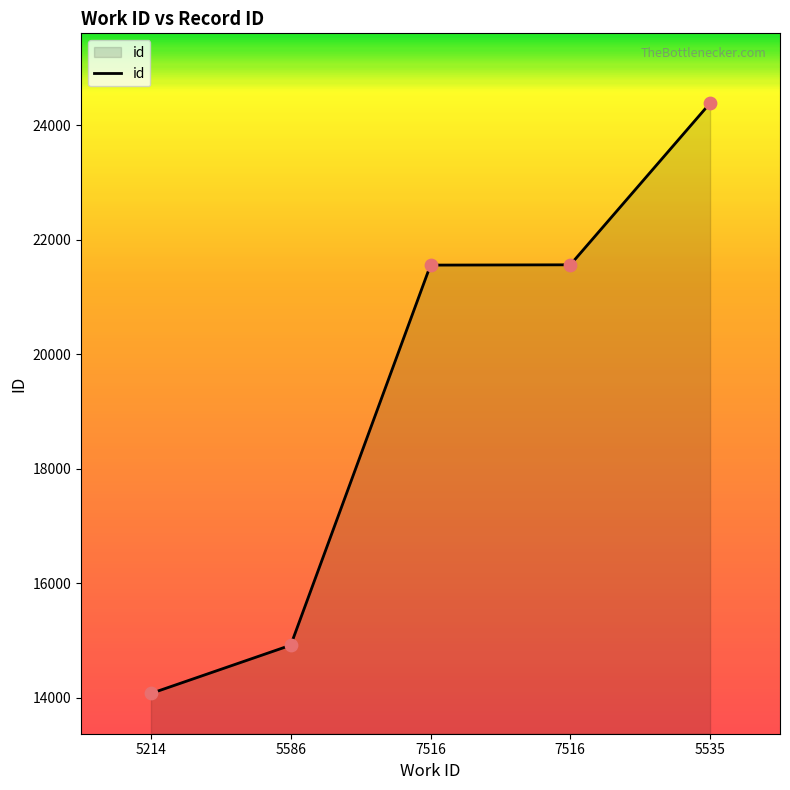

What is the ratio of the value at 5586 to the value at 5535?

0.6